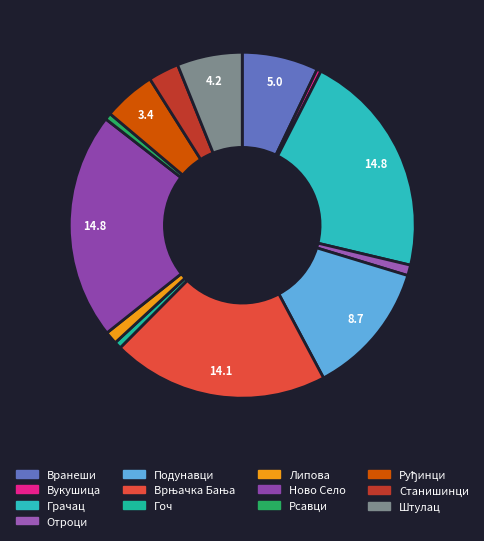

True or false: Врњачка Бања accounts for 9% of the total.

False